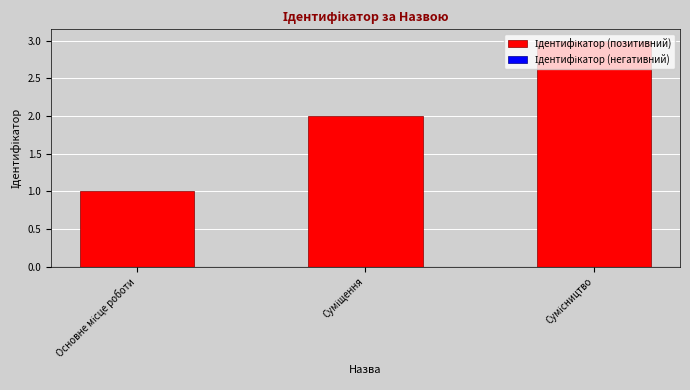

What is the greatest value displayed?

3